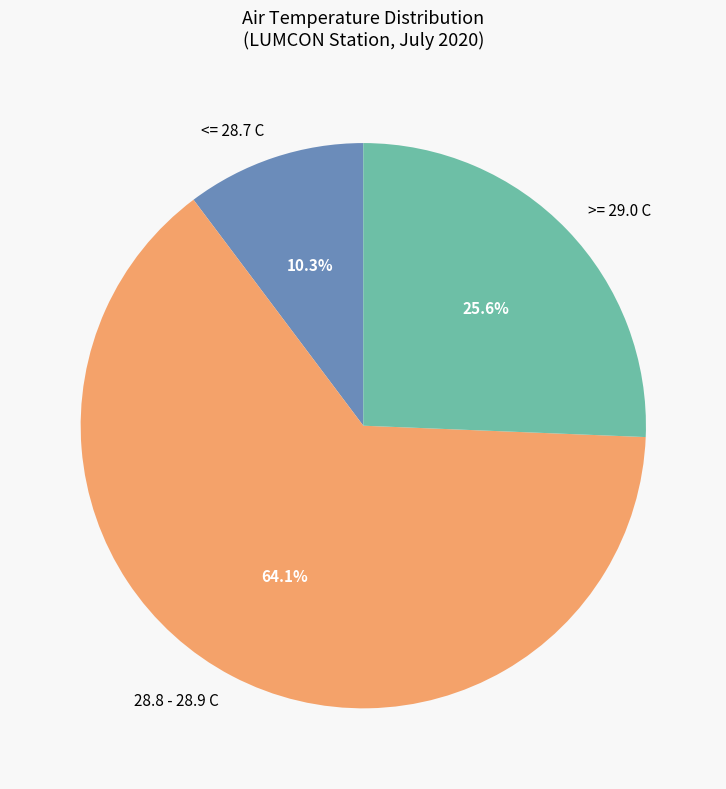

What is the ratio of the value at >= 29.0 C to the value at <= 28.7 C?

2.5